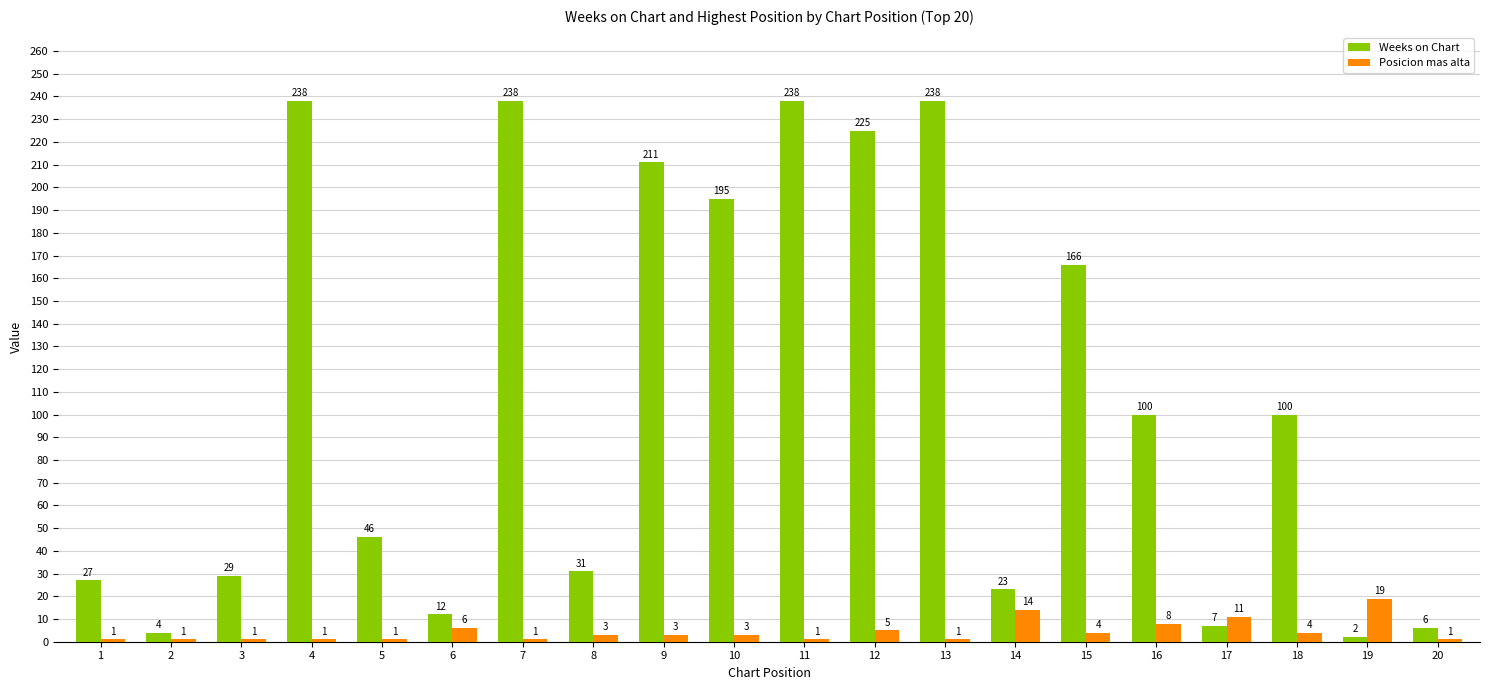

What is the difference between the highest and lowest values at 16?

92